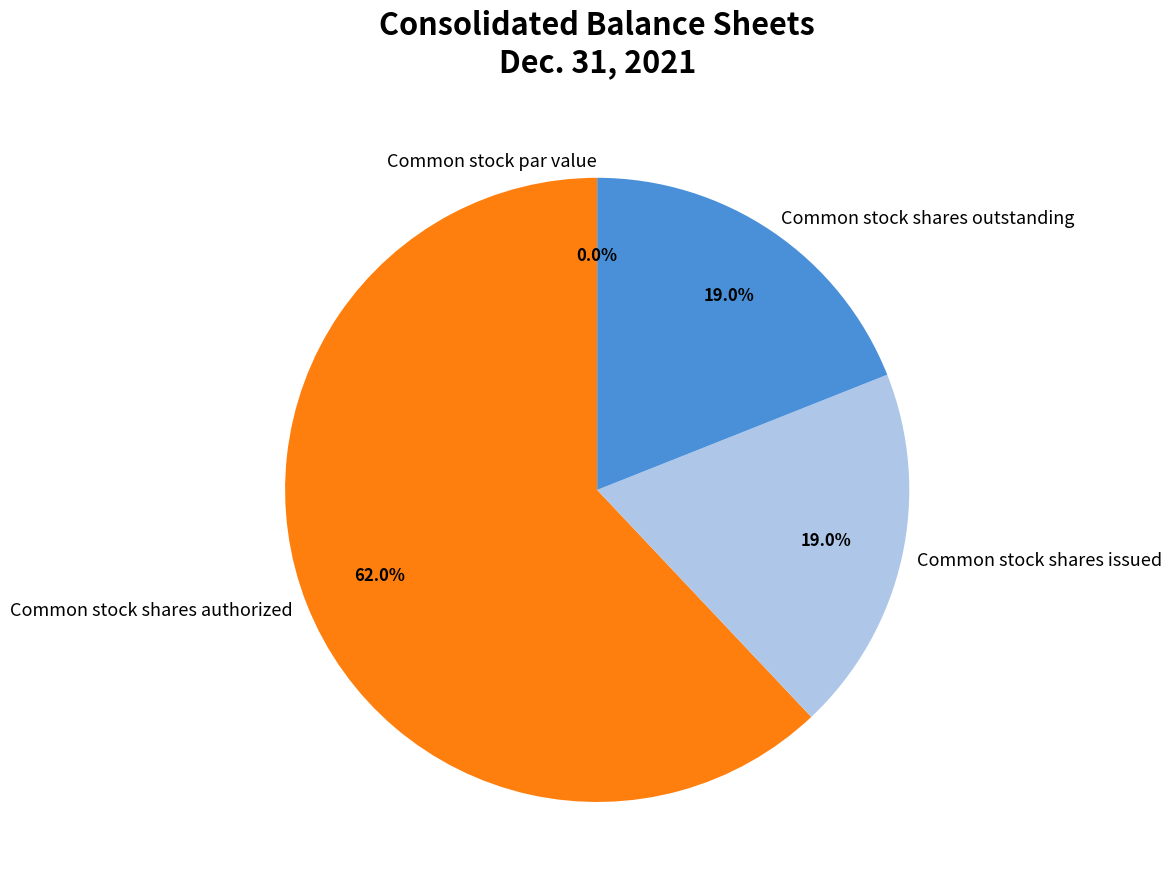

To the nearest percent, what portion does Common stock shares authorized represent?

62%